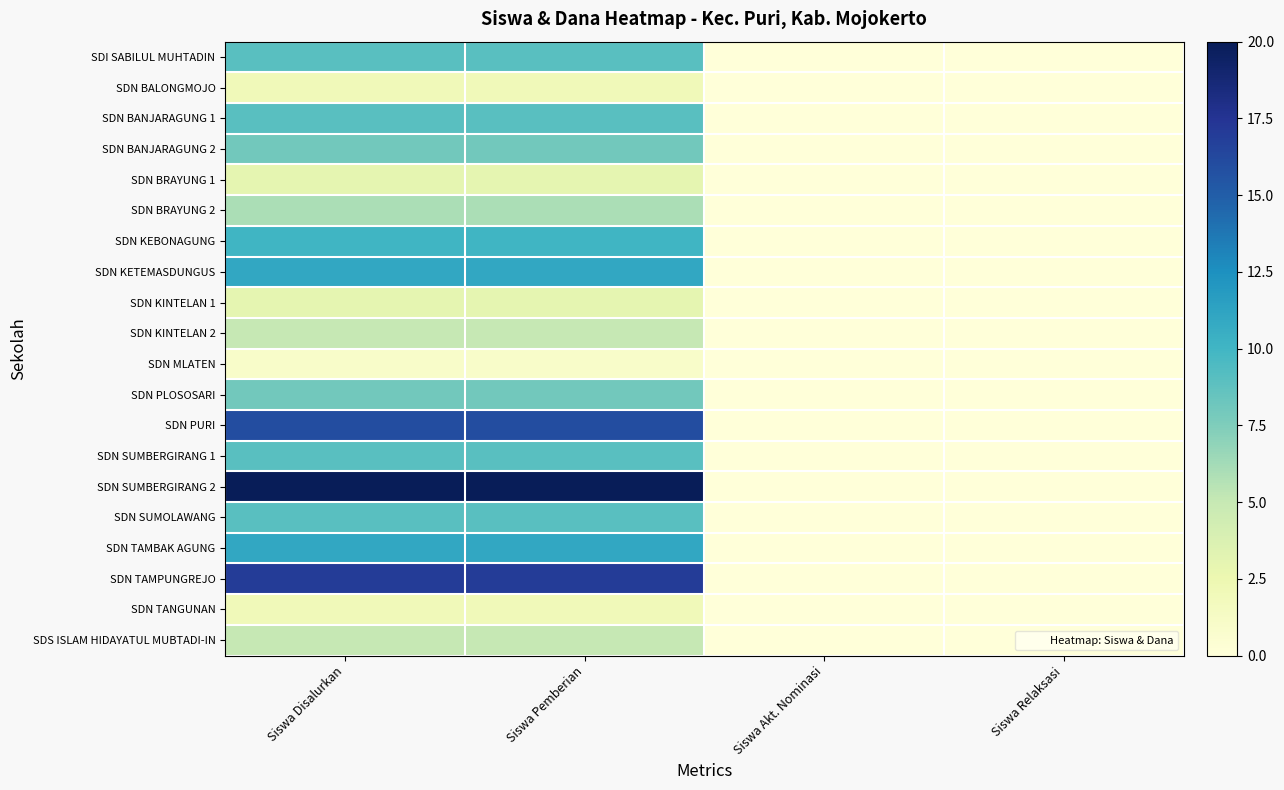

What is the maximum value shown in the chart?

20